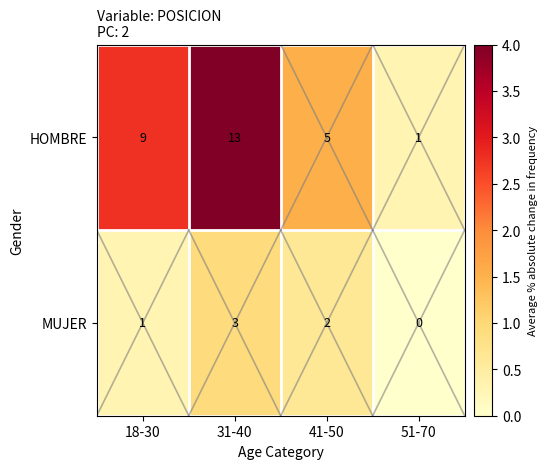

What is the difference between the maximum and minimum values in the MUJER series?

3